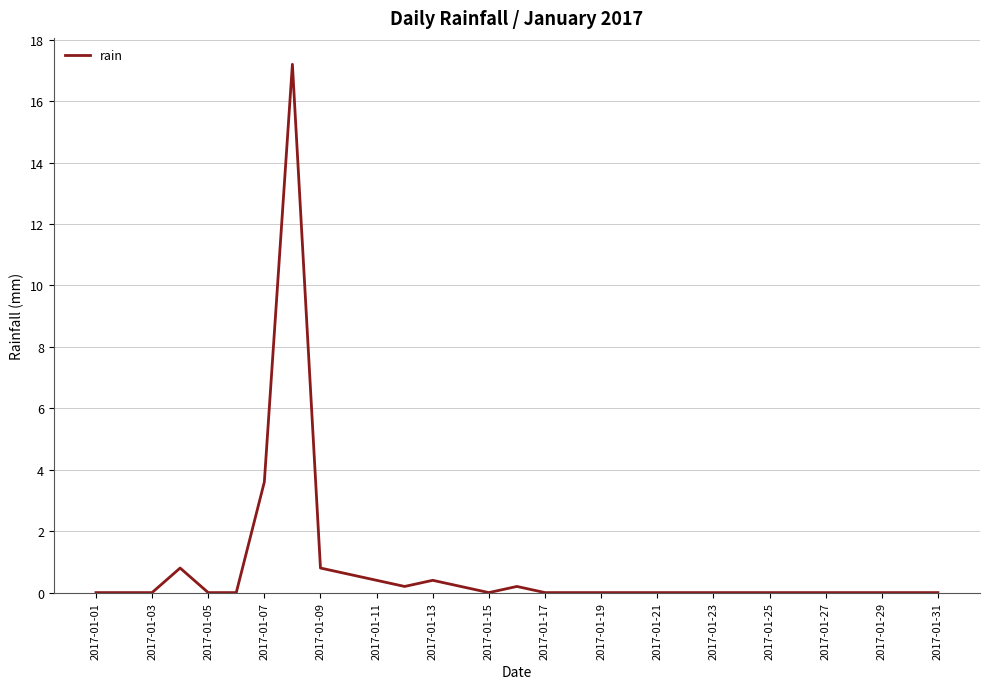

What is the maximum value shown in the chart?

17.2